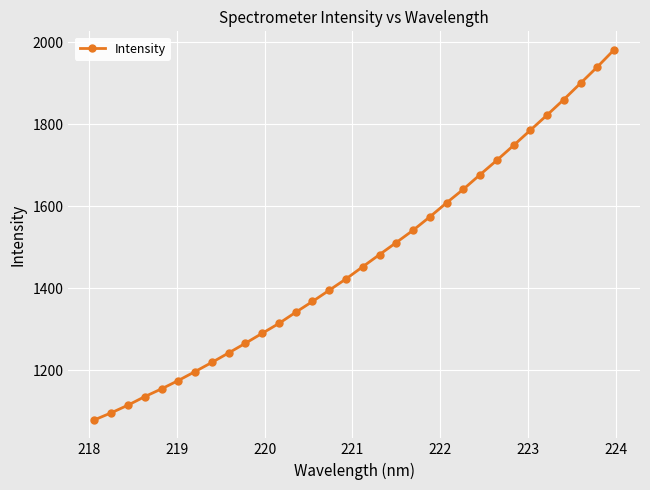

What is the sum of all values?

47042.4